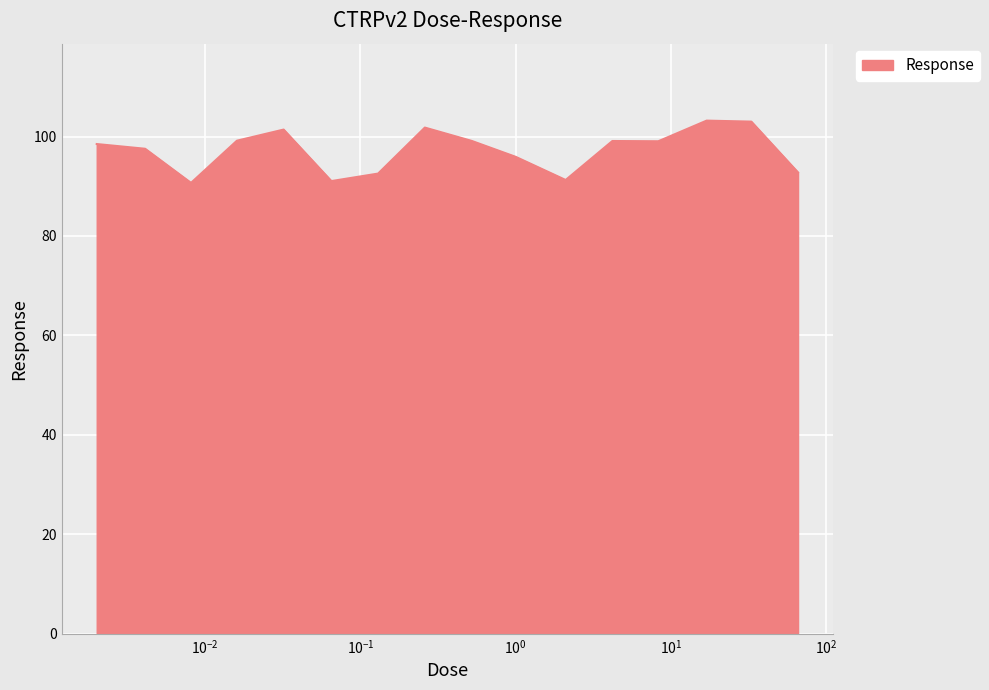

How many lines are shown in the chart?

1